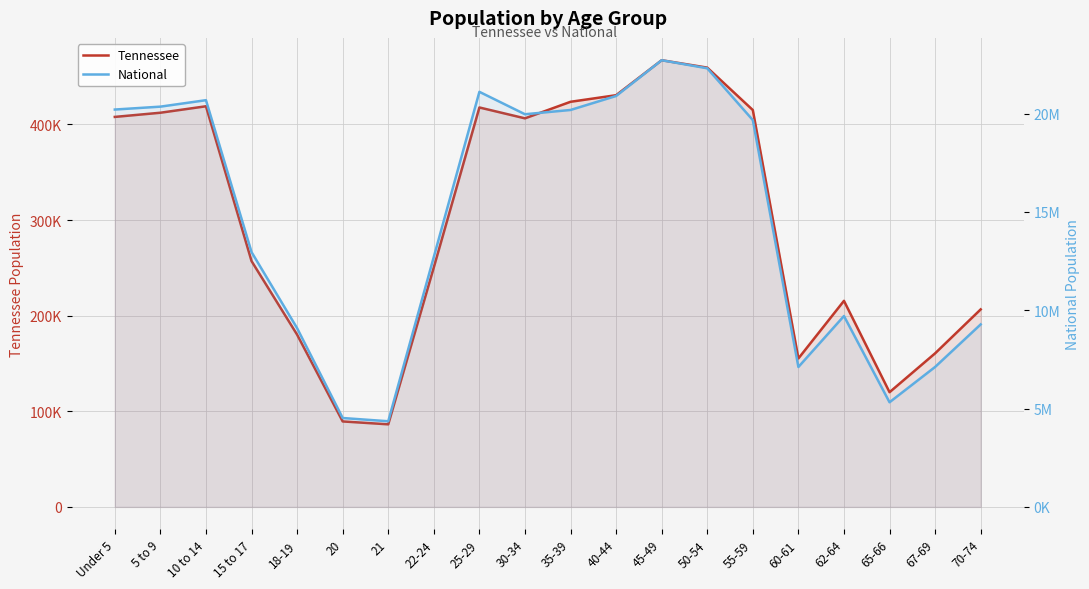

What is the value of the Tennessee point at the 12th from the left?

430508